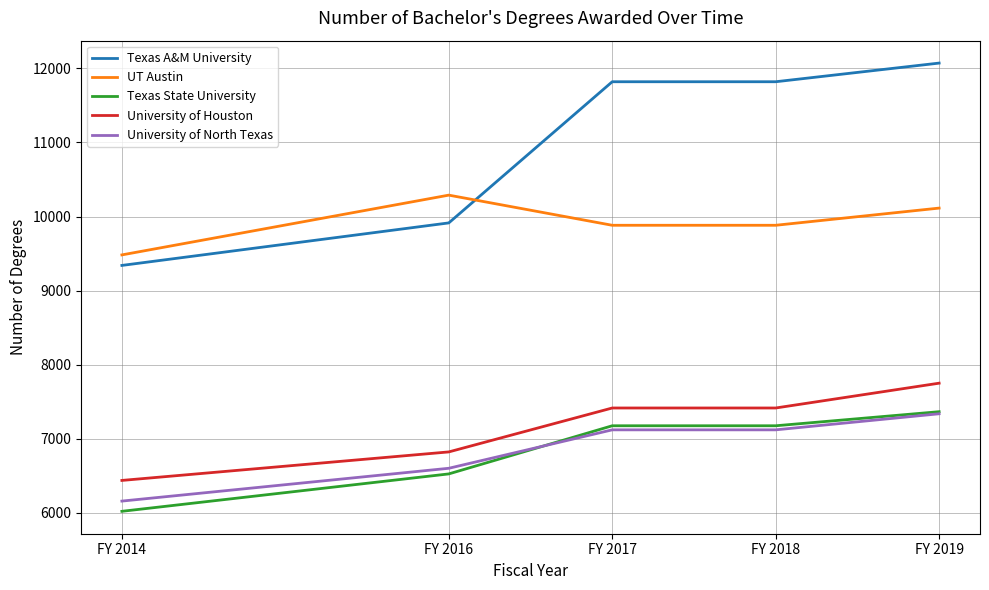

What value does the University of North Texas series have at FY 2019, to the nearest 50?

7350